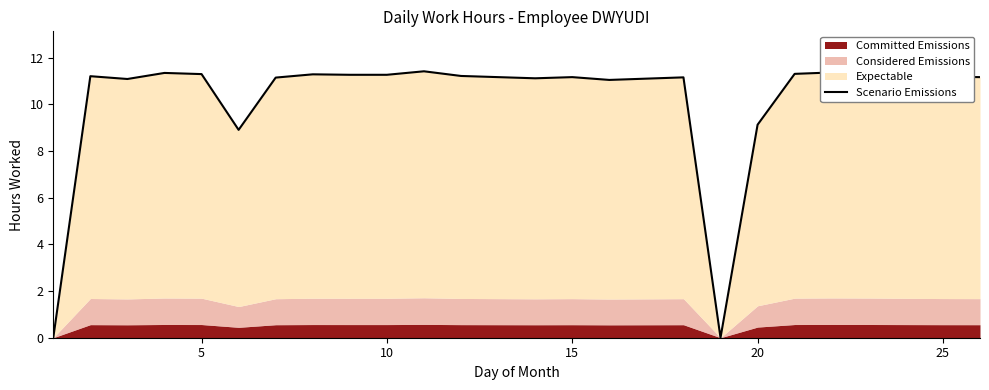

What is the difference between the maximum and second lowest values?

11.4